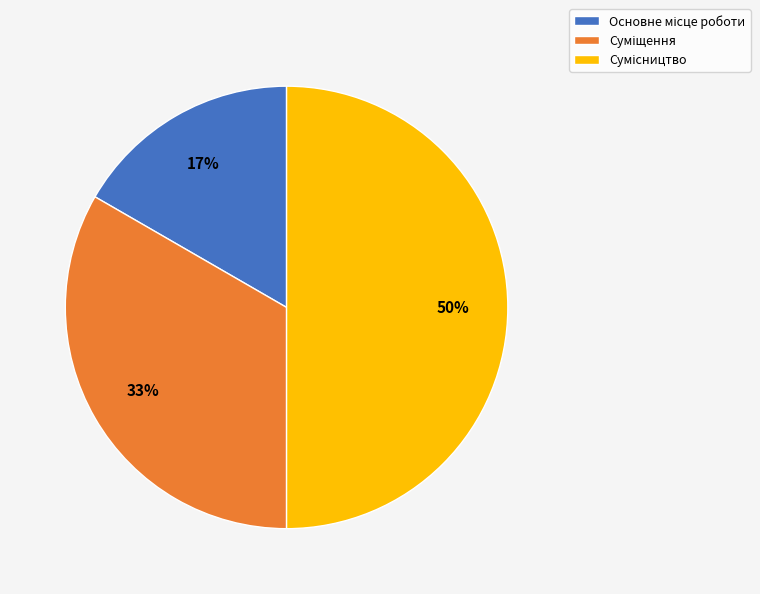

To the nearest percent, what is the difference between the largest and smallest slice percentages?

33%